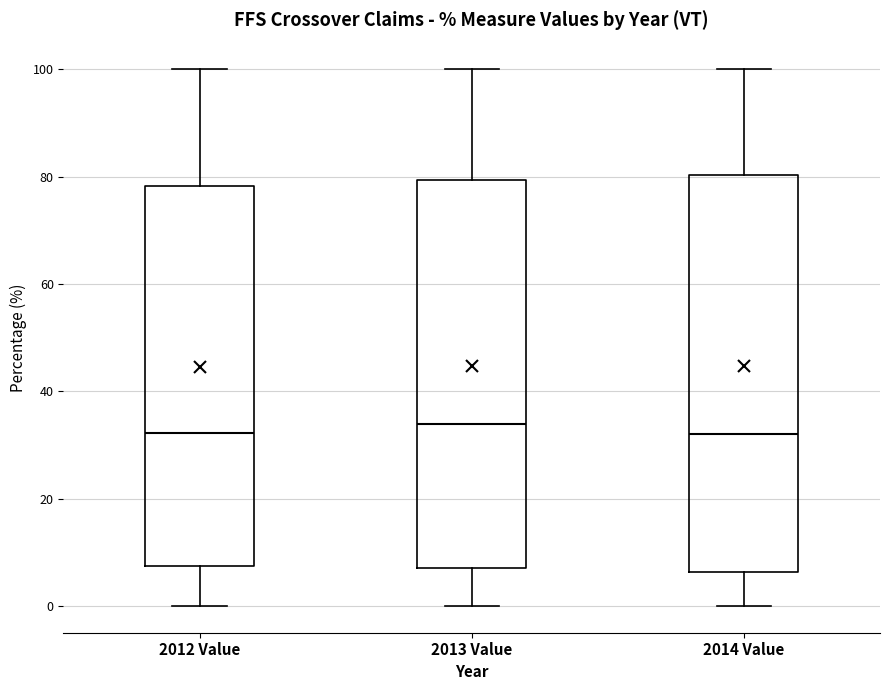

Reading left to right, read every box against the y-axis: the position of its median line, the range the box covers, and the ends of its whiskers. The values are not printed on the chart, so give them approximately, as read against the axis.

2012 Value: median 32, box 8 to 78, whiskers 0 to 100
2013 Value: median 34, box 8 to 80, whiskers 0 to 100
2014 Value: median 32, box 6 to 80, whiskers 0 to 100